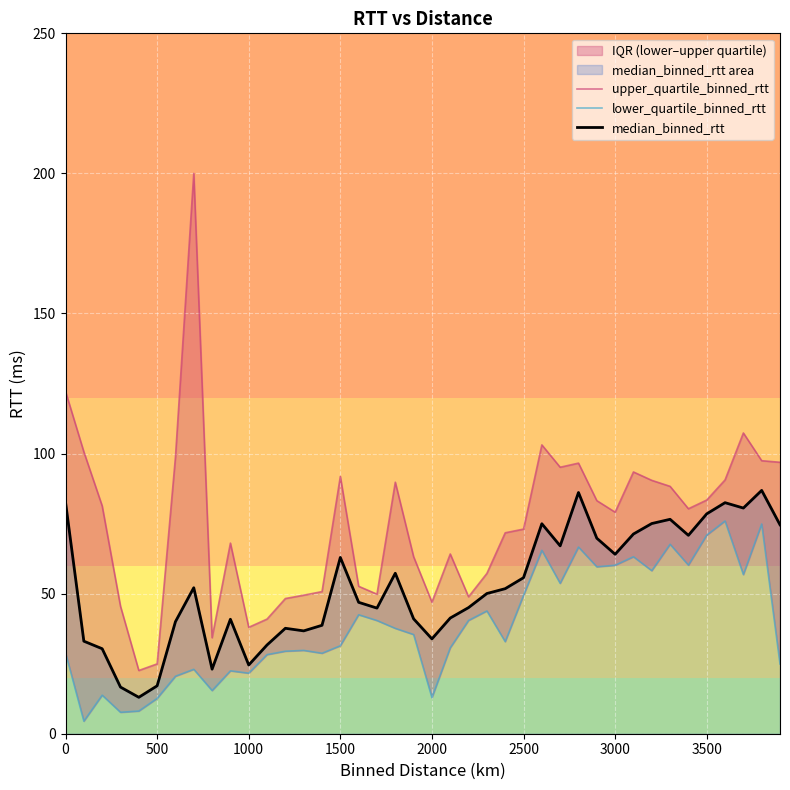

What is the average value of the lower_quartile_binned_rtt series?

38.7